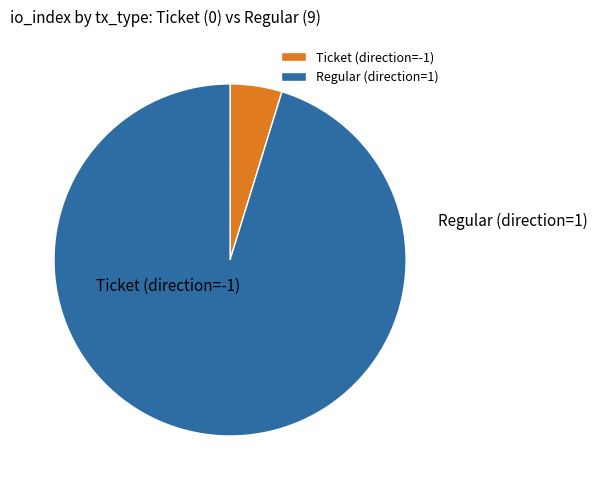

How many slices are in this pie chart?

2